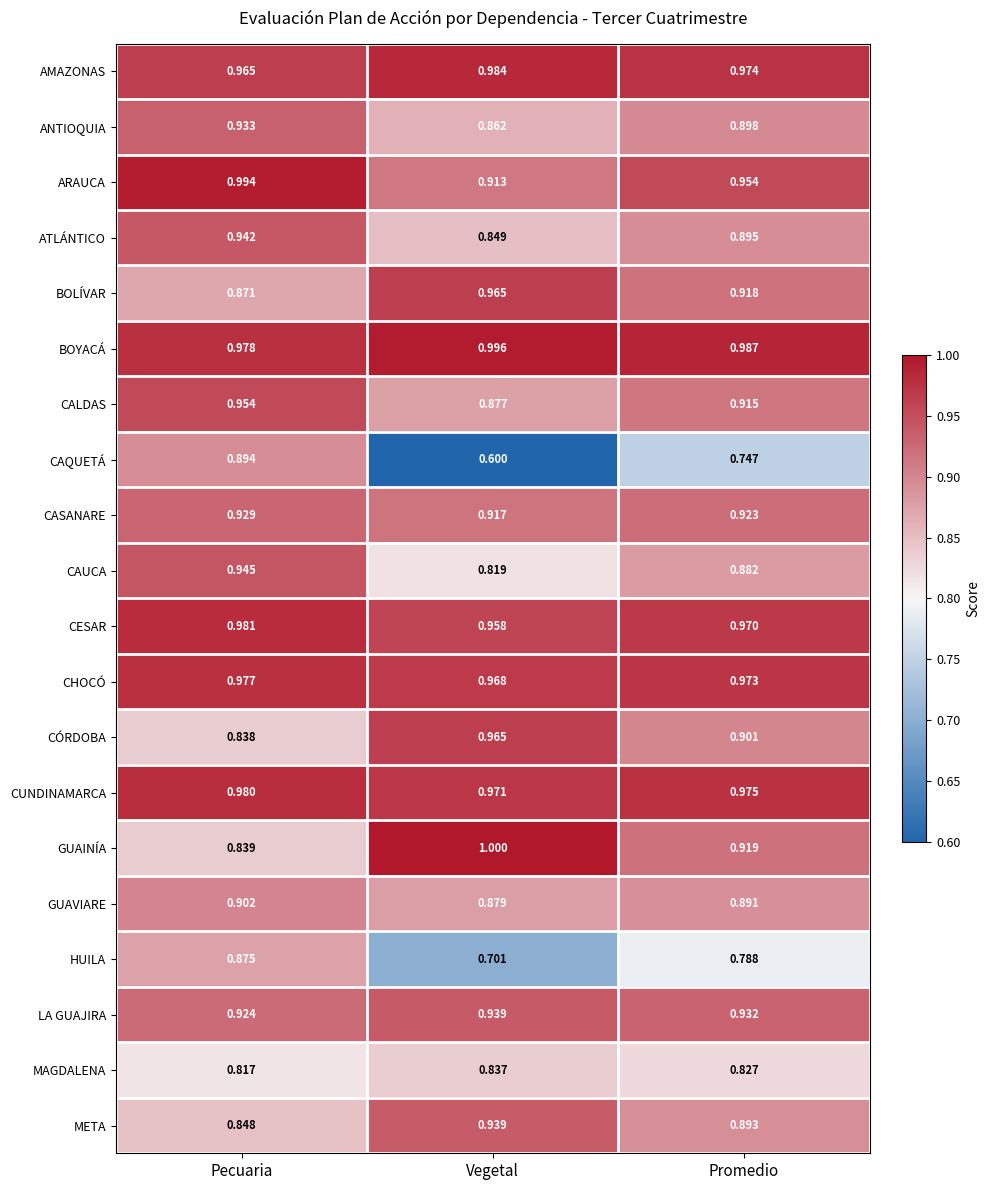

List the labels in order of CASANARE value, smallest first.

Vegetal, Promedio, Pecuaria